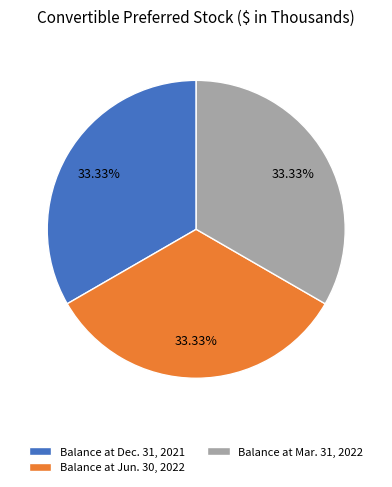

What portion of the pie excludes Balance at Mar. 31, 2022?

66.7%